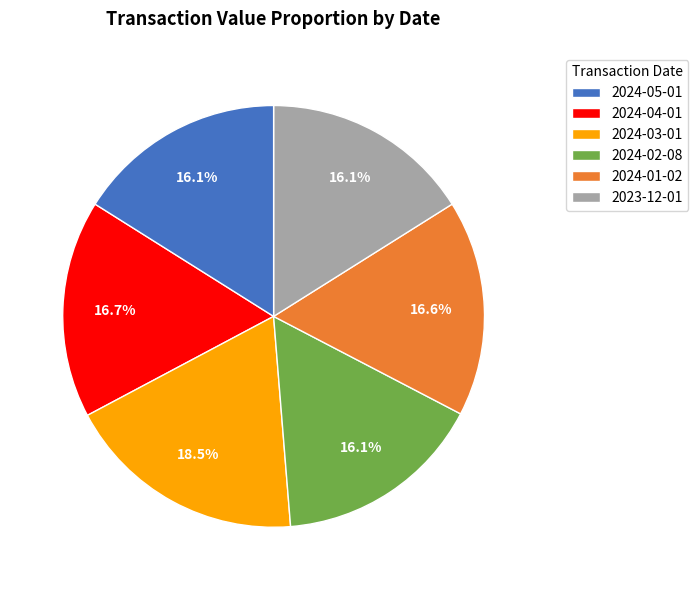

To the nearest percent, what is the combined percentage of 2024-04-01 and 2024-03-01?

35%